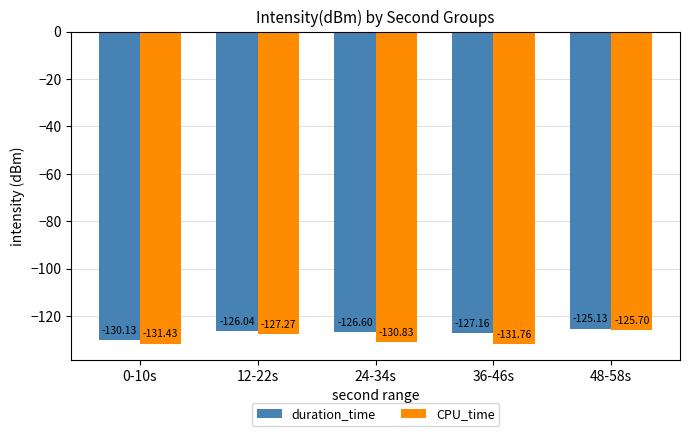

What is the highest value of the CPU_time series?

-125.7